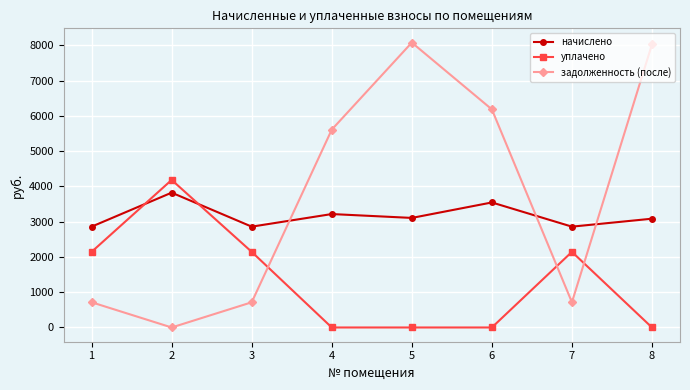

At which label does задолженность (после) reach its minimum?

2